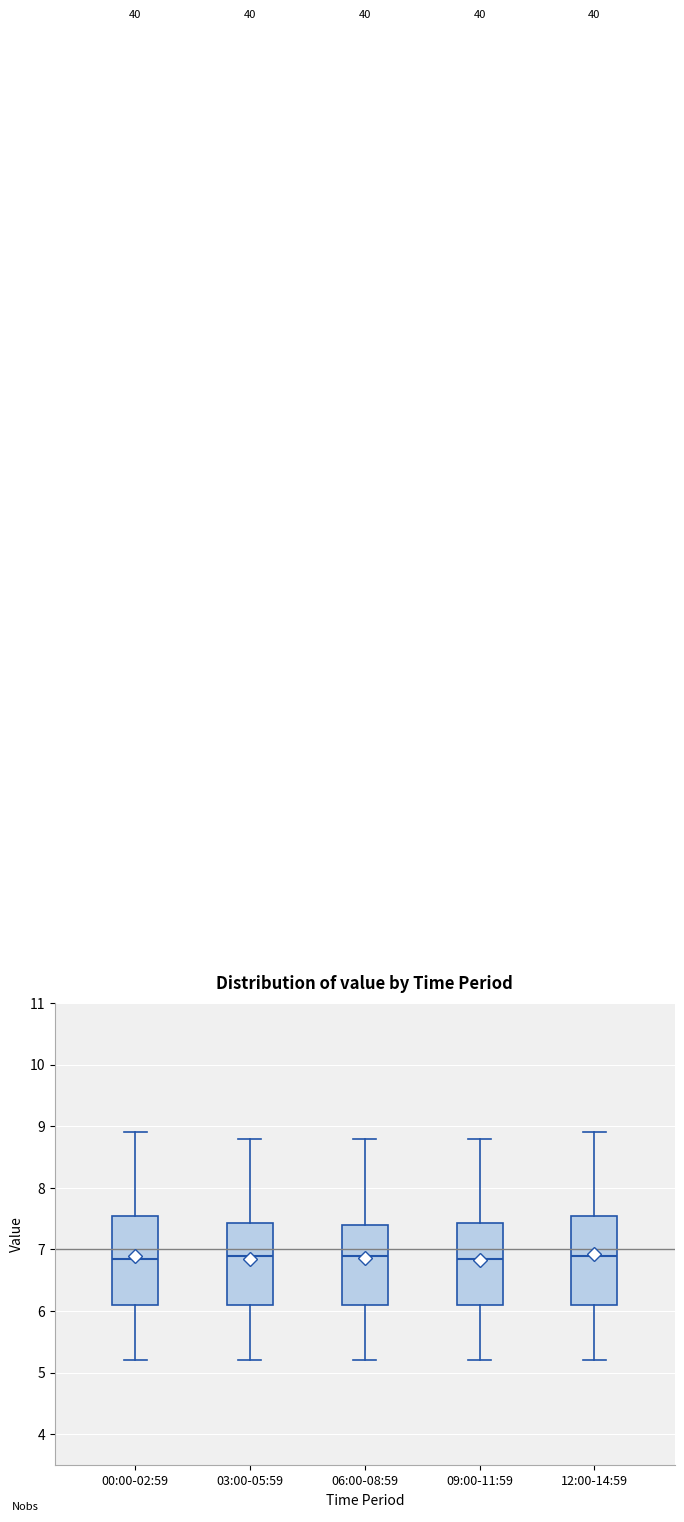

Reading left to right, transcribe this box plot: for each box, give where its median line is, the range the box spans, and where its two whiskers end, as read against the y-axis. The values are not printed on the chart, so give them approximately, as read against the axis.

00:00-02:59: median 6.9, box 6.1 to 7.6, whiskers 5.2 to 8.9
03:00-05:59: median 6.9, box 6.1 to 7.4, whiskers 5.2 to 8.8
06:00-08:59: median 6.9, box 6.1 to 7.4, whiskers 5.2 to 8.8
09:00-11:59: median 6.9, box 6.1 to 7.4, whiskers 5.2 to 8.8
12:00-14:59: median 6.9, box 6.1 to 7.6, whiskers 5.2 to 8.9